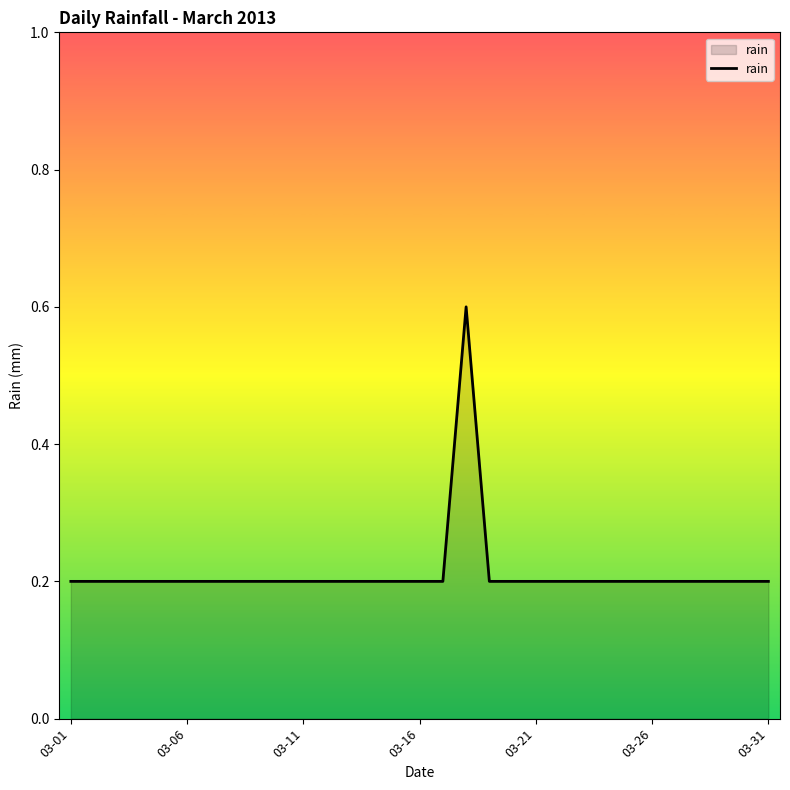

Does the chart display data point markers on the line(s)?

No